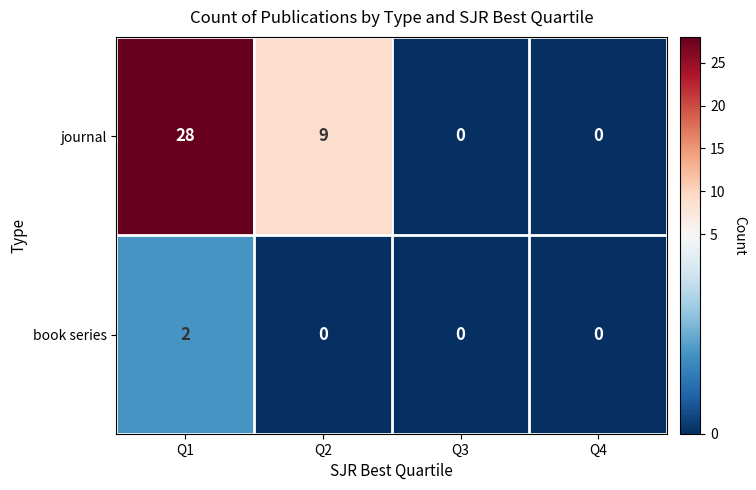

What is the difference between the highest and lowest values at Q1?

26